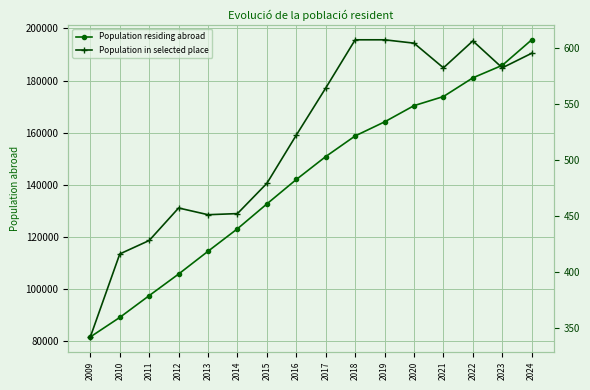

Rank the series at 2018 from lowest to highest value.

Population in selected place, Population residing abroad